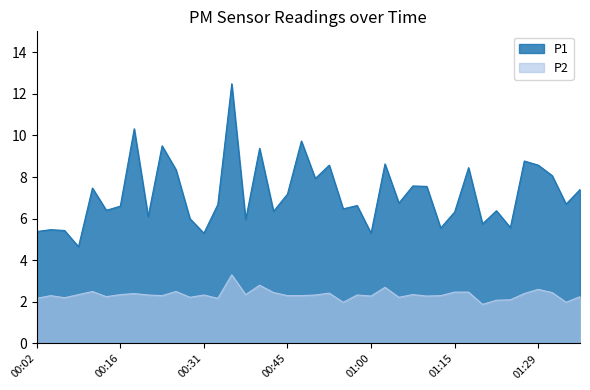

Reading right to left, extract all data points from this chart.

P1: 7.4	6.7	8.1	8.6	8.8	5.6	6.4	5.8	8.4	6.3	5.5	7.5	7.6	6.8	8.6	5.3	6.6	6.5	8.6	7.9	9.7	7.2	6.3	9.4	6.0	12.5	6.7	5.3	6.0	8.3	9.5	6.1	10.3	6.6	6.4	7.5	4.7	5.4	5.5	5.4
P2: 2.2	2.0	2.5	2.6	2.4	2.1	2.1	1.9	2.5	2.5	2.3	2.3	2.4	2.2	2.7	2.3	2.3	2.0	2.4	2.3	2.3	2.3	2.5	2.8	2.4	3.3	2.2	2.3	2.2	2.5	2.3	2.3	2.4	2.4	2.2	2.5	2.4	2.2	2.3	2.2